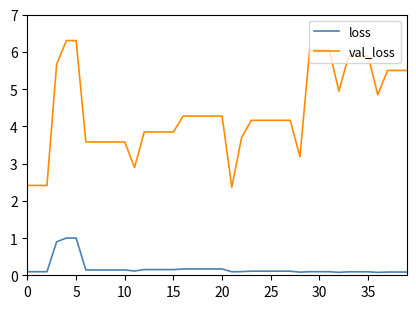

Which series has the largest range (max minus min)?

val_loss